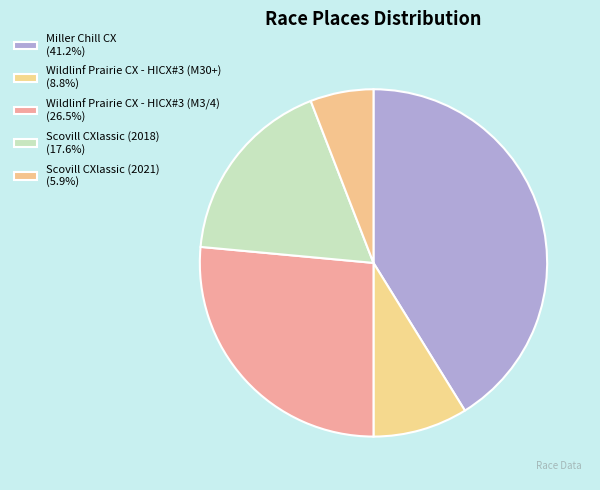

Is it true that Wildlinf Prairie CX - HICX#3 (M3/4) is 26% of the pie?

True